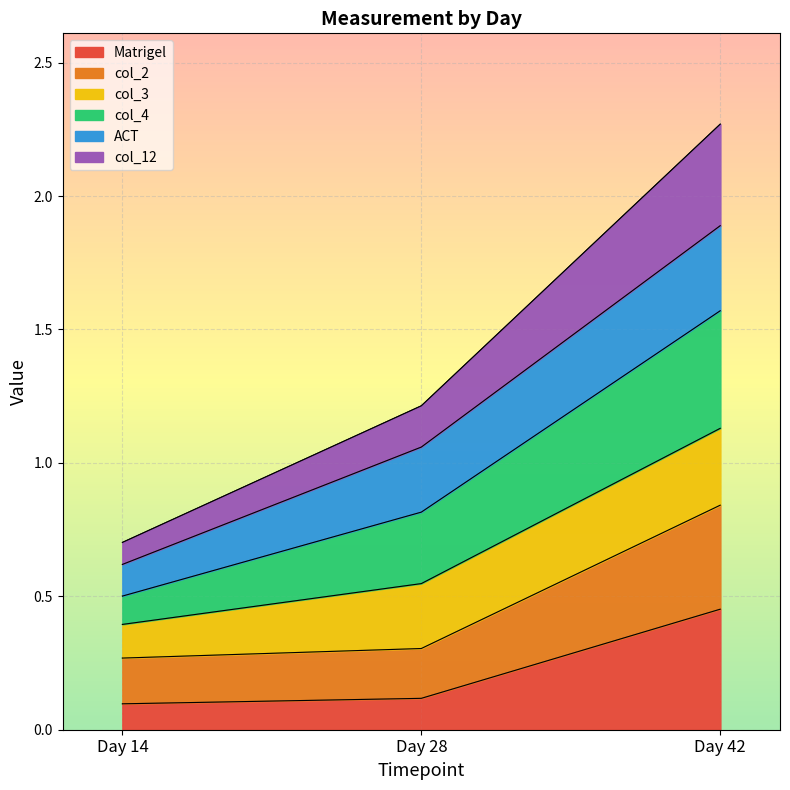

What is the minimum value shown in the chart?

0.1